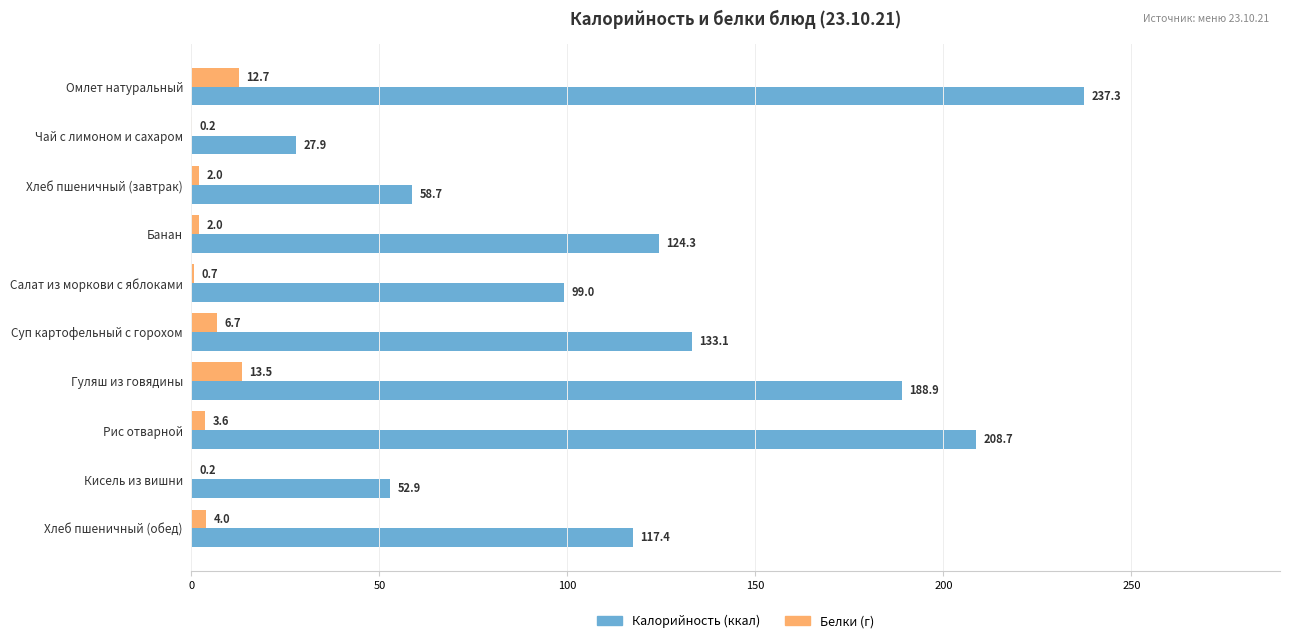

Is it true that Белки (г) equals 12.7 at Омлет натуральный?

True